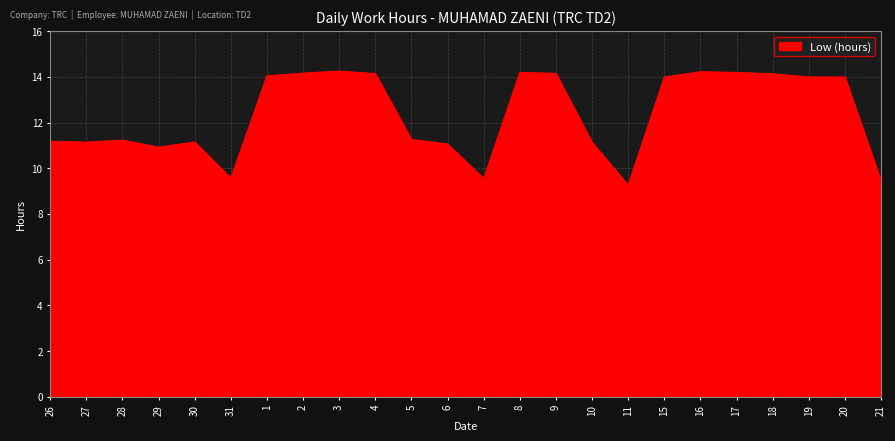

What position from the right is 31?

19